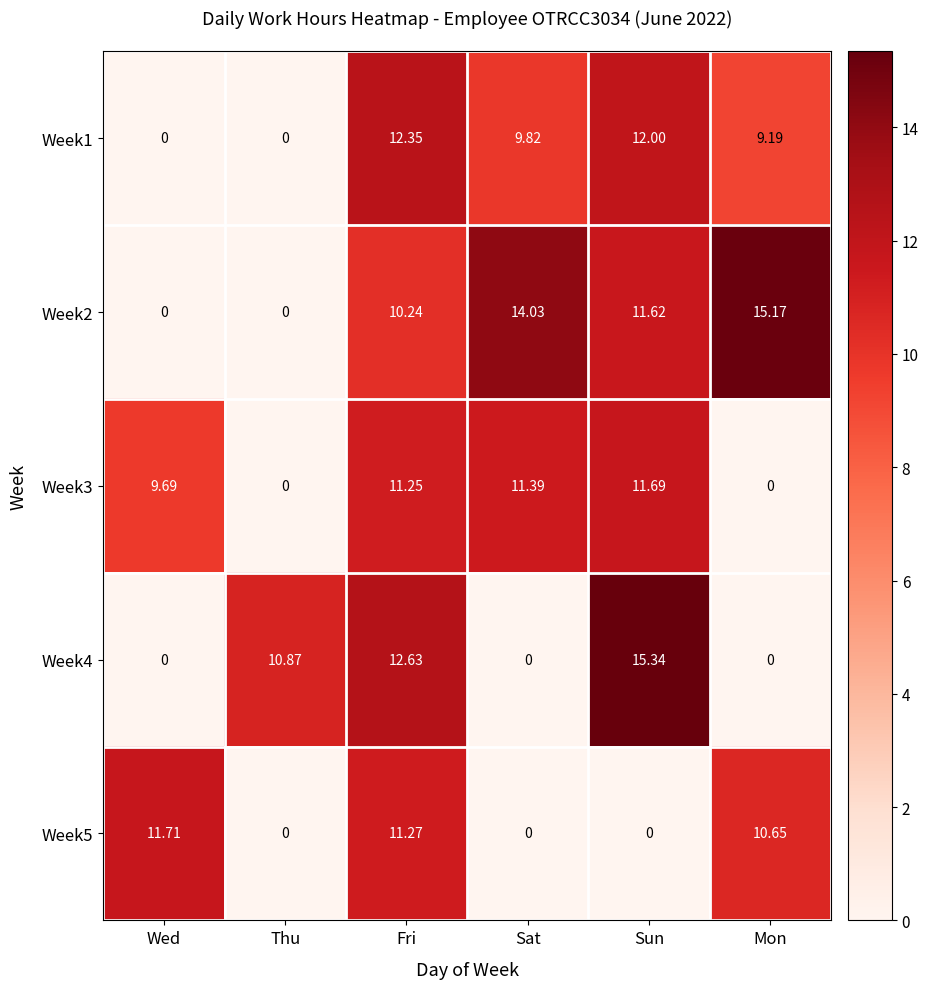

Which category has the highest value across all series?

Sun